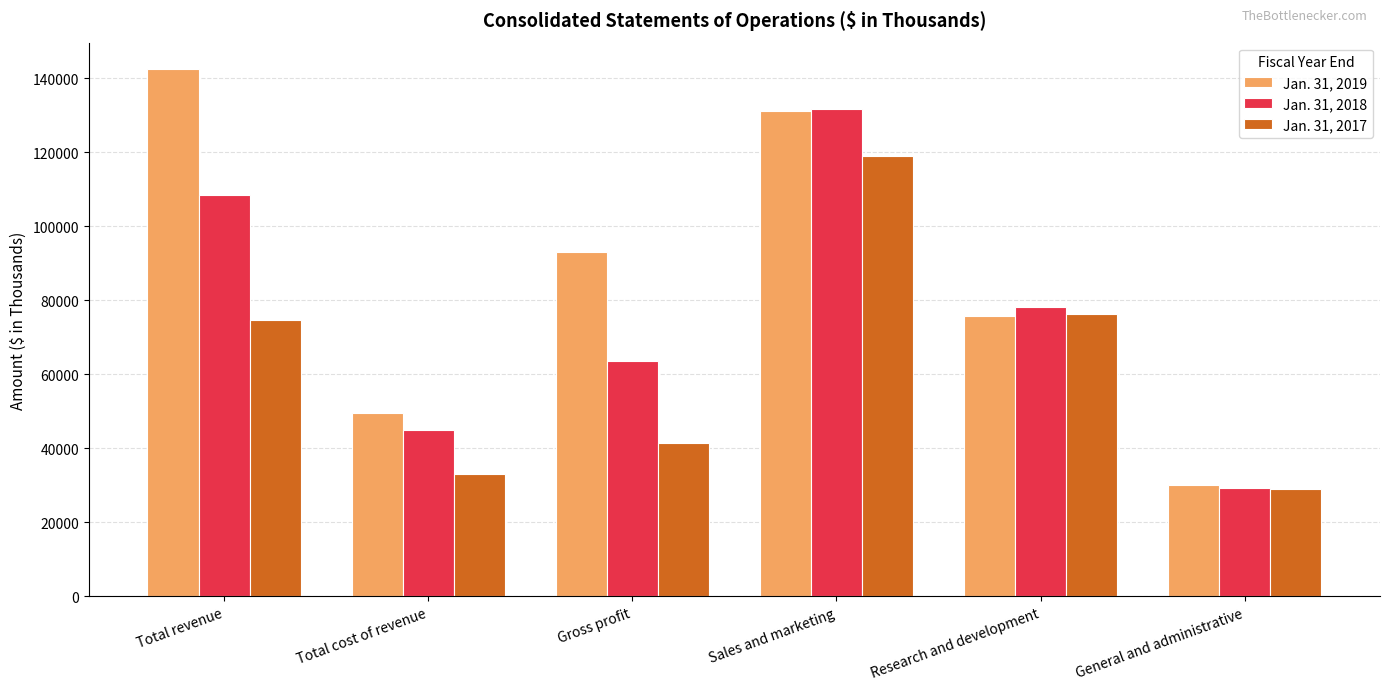

Is the value of Jan. 31, 2017 at Sales and marketing greater than the value of Jan. 31, 2019 at Total cost of revenue?

Yes